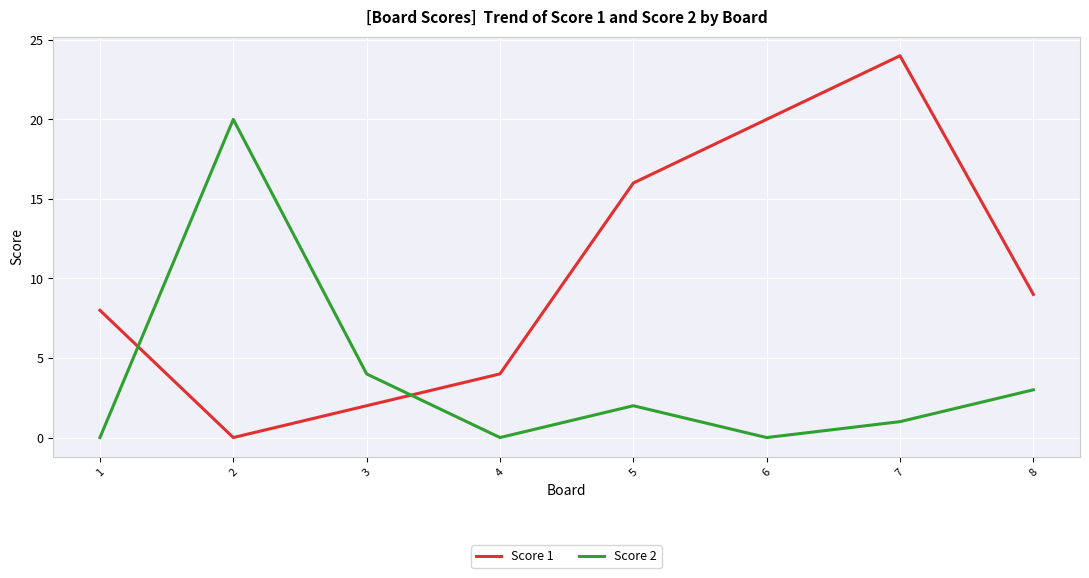

How many times do Score 1 and Score 2 cross each other?

2